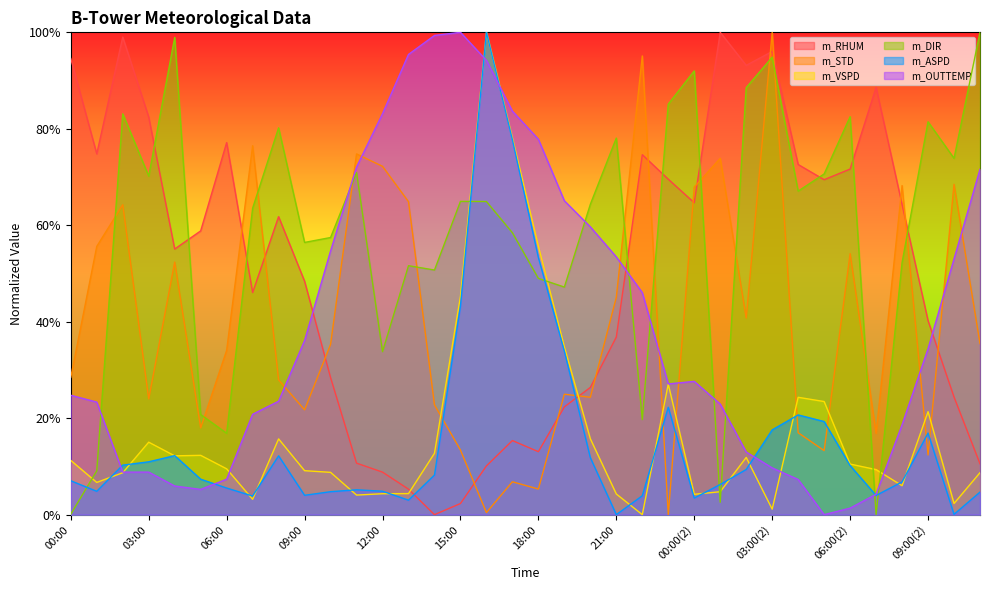

After their last crossing, which series has the higher values: m_STD or m_RHUM?

m_STD